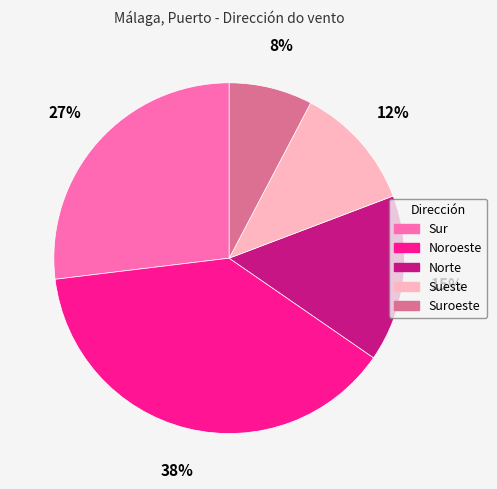

Between Sur and Suroeste, which is larger?

Sur